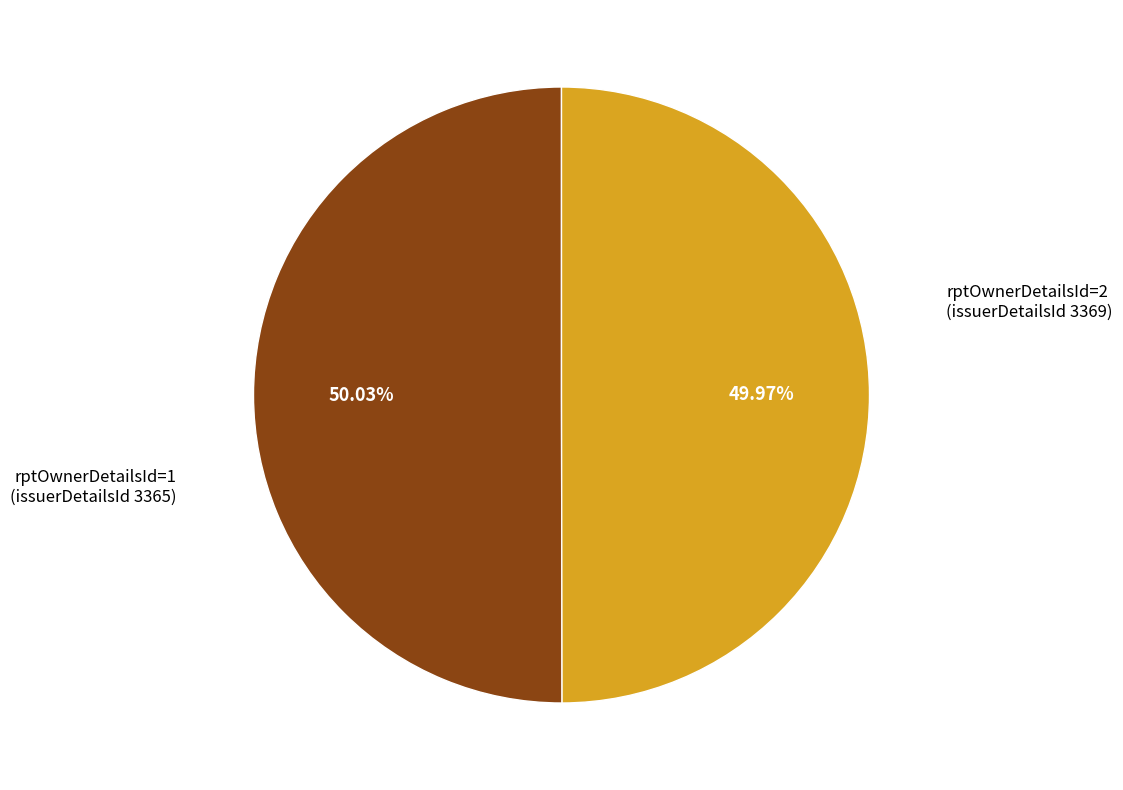

How many segments does this pie chart have?

2